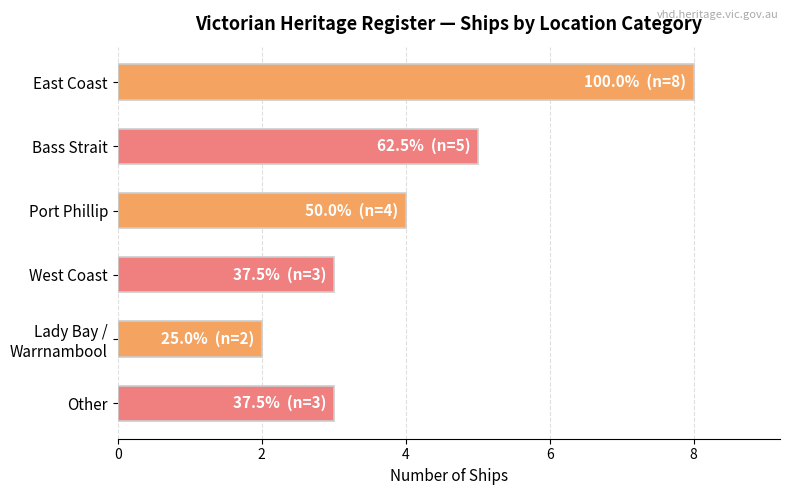

What is the ratio of the value at East Coast to the value at Port Phillip?

2.0